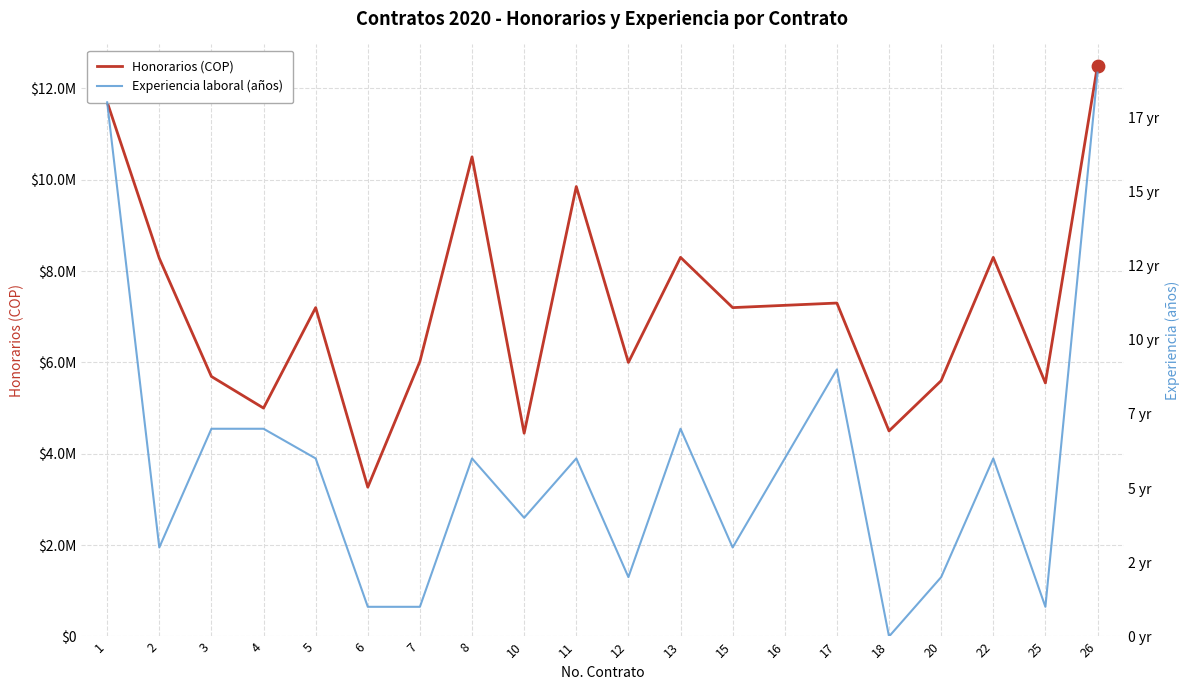

Which series has the largest total across all categories?

Honorarios (COP)